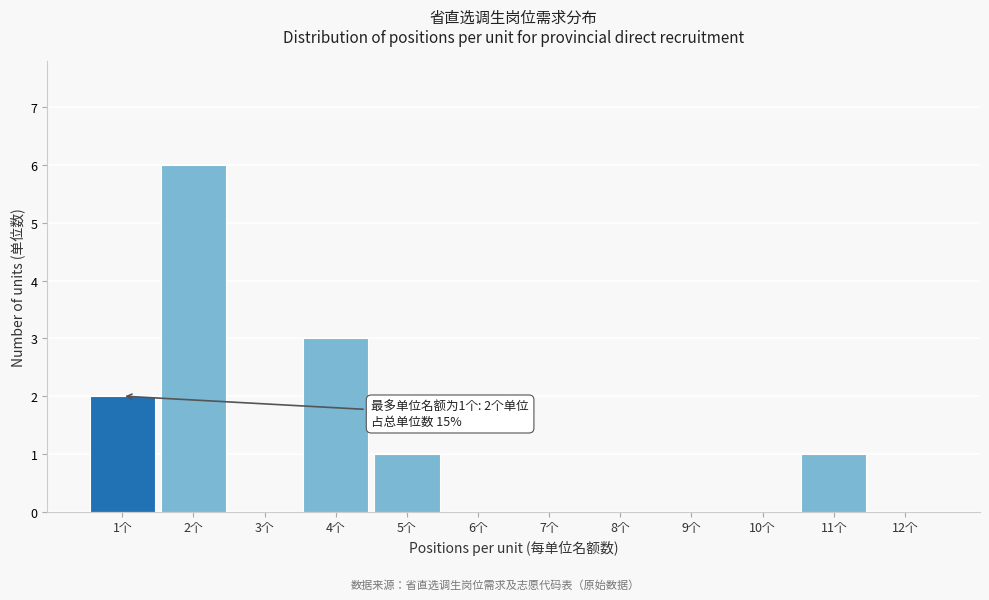

Over which range of the x-axis is the bar tallest?

1.5 to 2.5